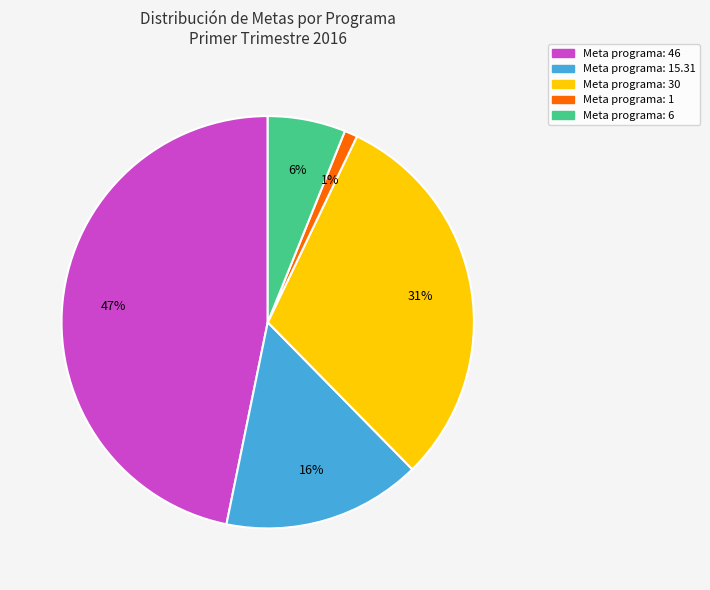

Is there any slice that represents more than half of the pie?

No